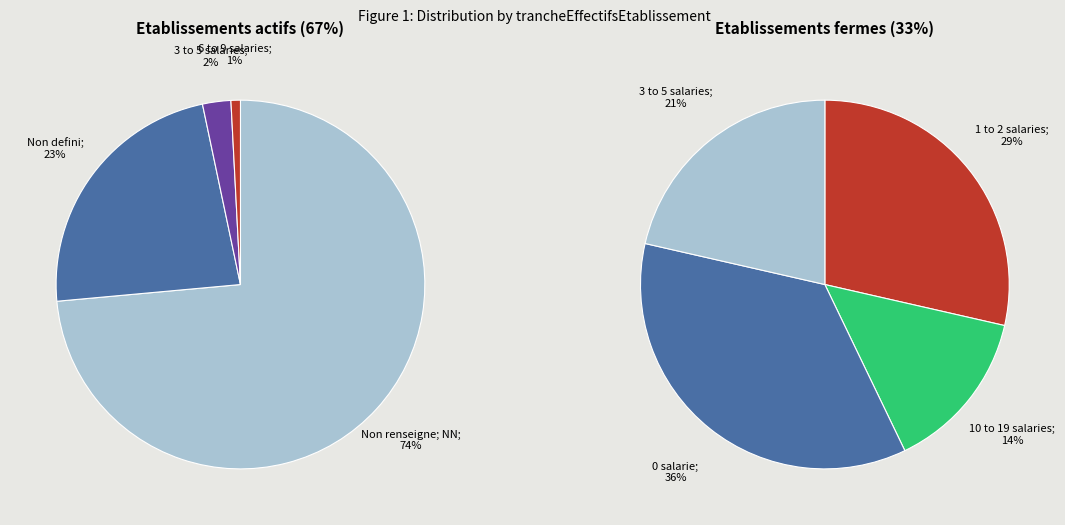

Rank the categories by value from highest to lowest.

NN, , 00, 01, 02, 11, 03